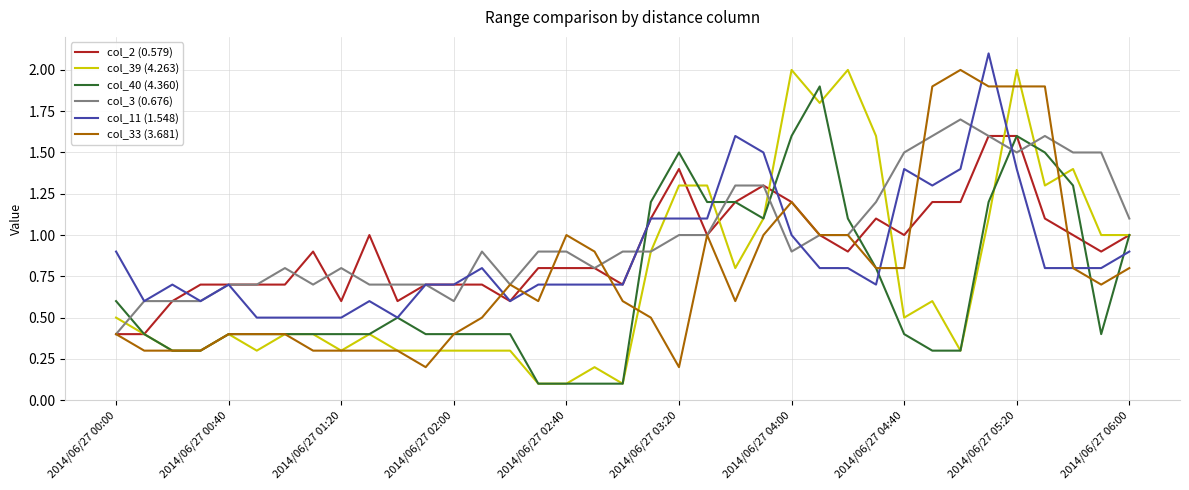

What is the maximum value shown in the chart?

2.1